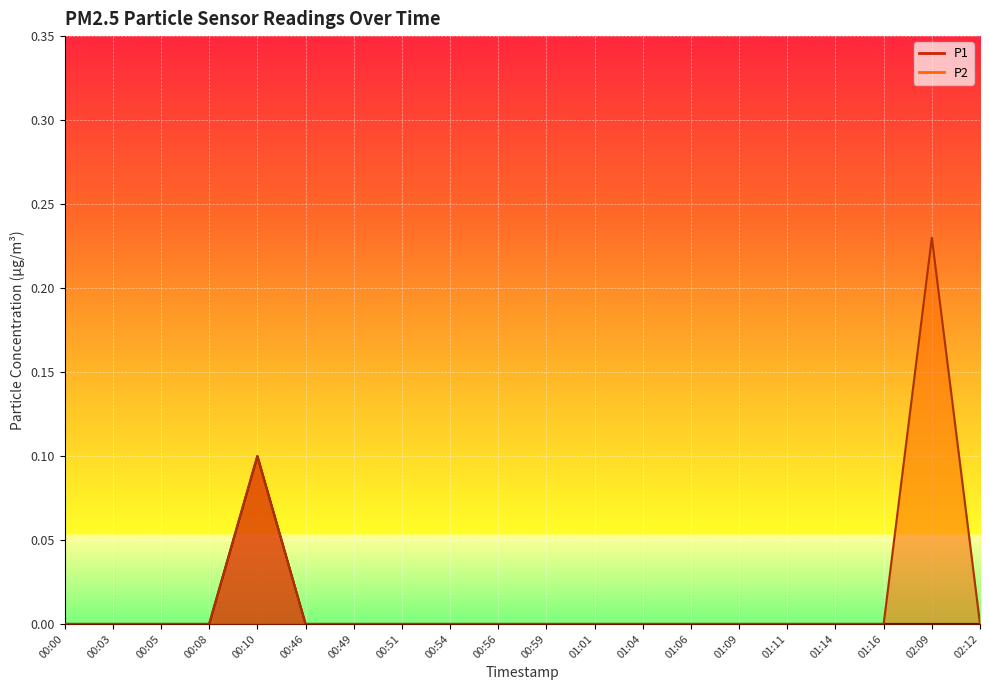

At which category is the sum across all series the highest?

02:09